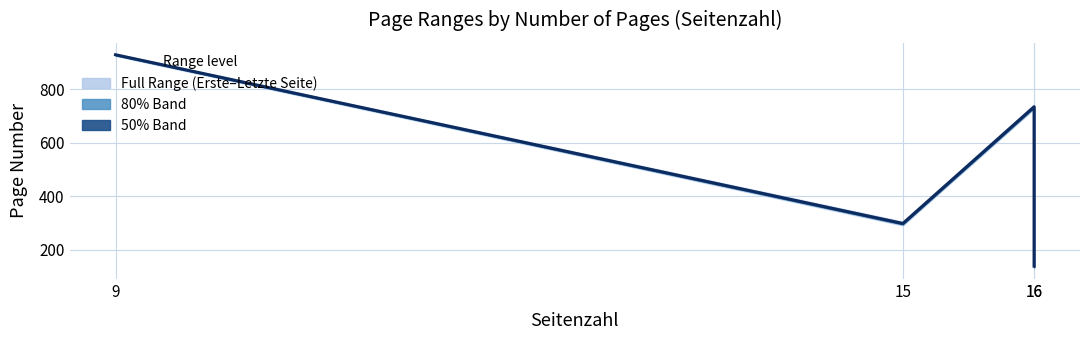

What is the difference between the values at 16 and 15?

436.5